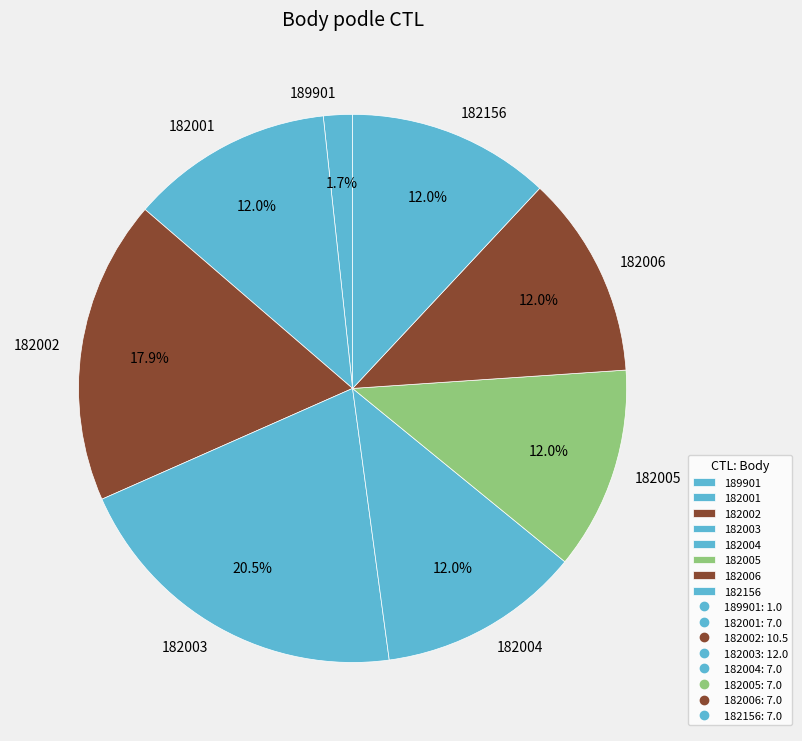

Approximately how many times larger is the value at 189901 compared to 182004?

0.1